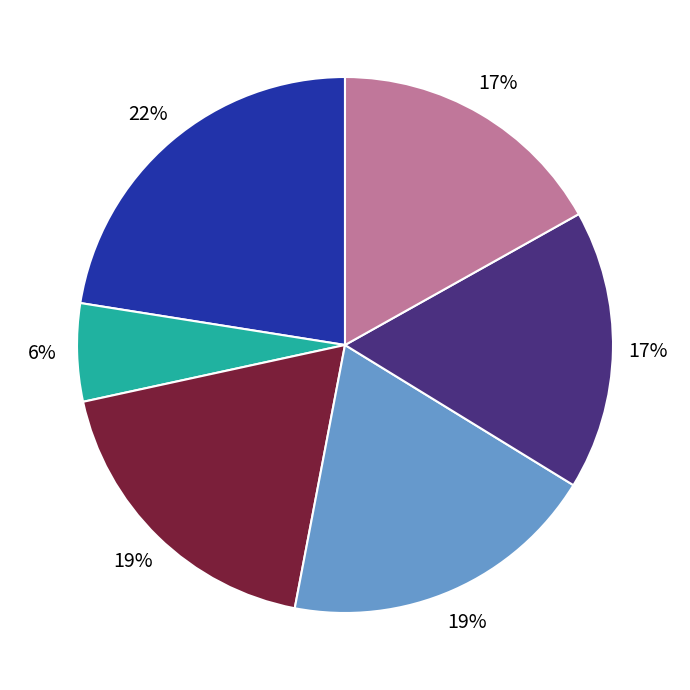

To the nearest percent, what is the average slice percentage?

17%